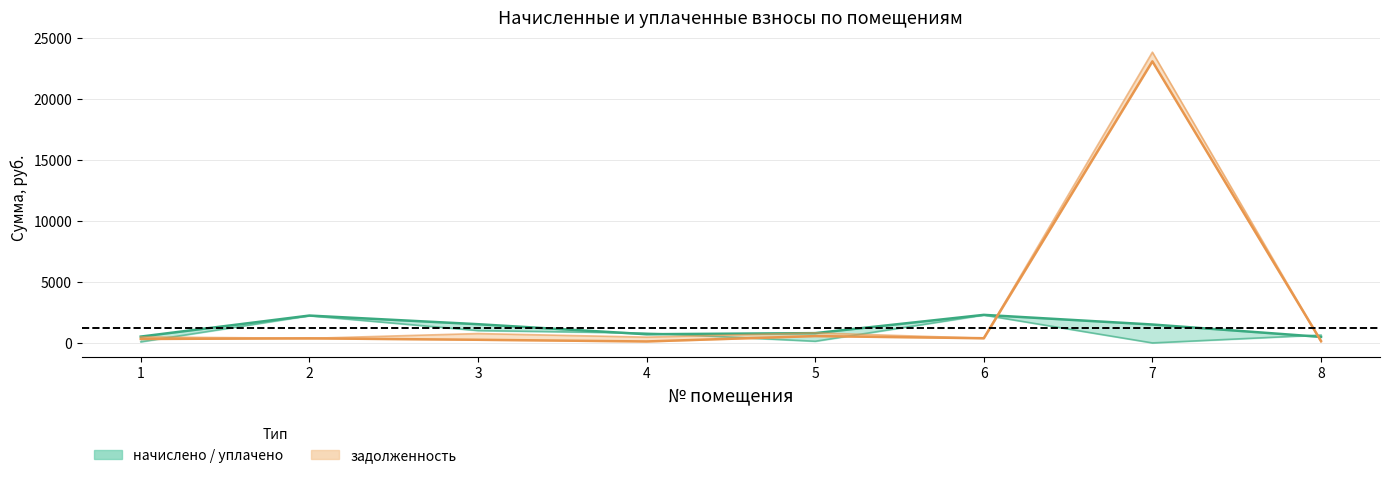

How many interior local valleys does the задолженность_пени series have?

3